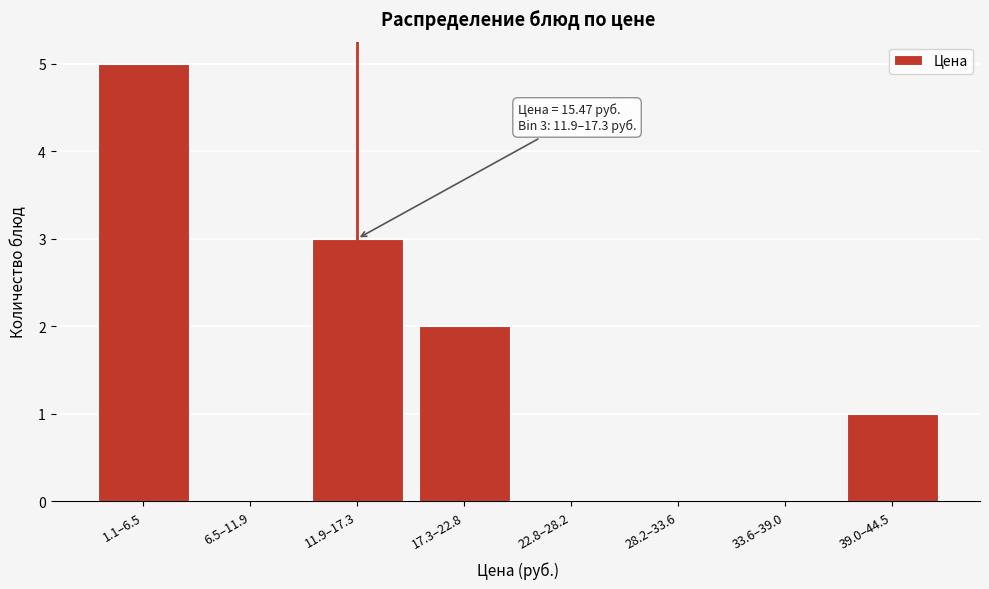

Reading left to right, extract all data points from this chart.

1.1–6.5=5	6.5–11.9=0	11.9–17.3=3	17.3–22.8=2	22.8–28.2=0	28.2–33.6=0	33.6–39.0=0	39.0–44.5=1